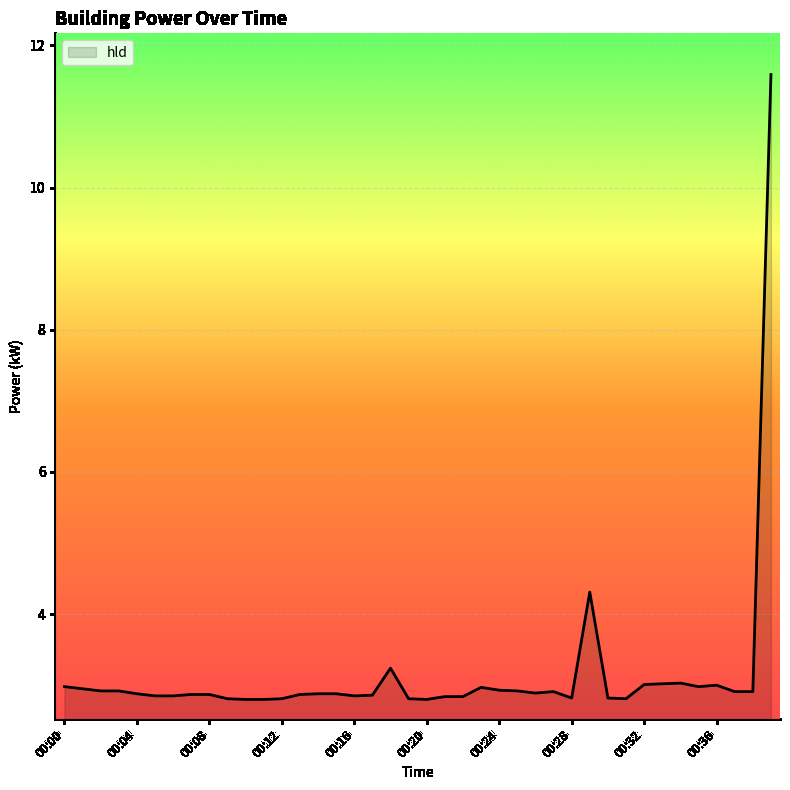

What is the greatest value displayed?

11.6